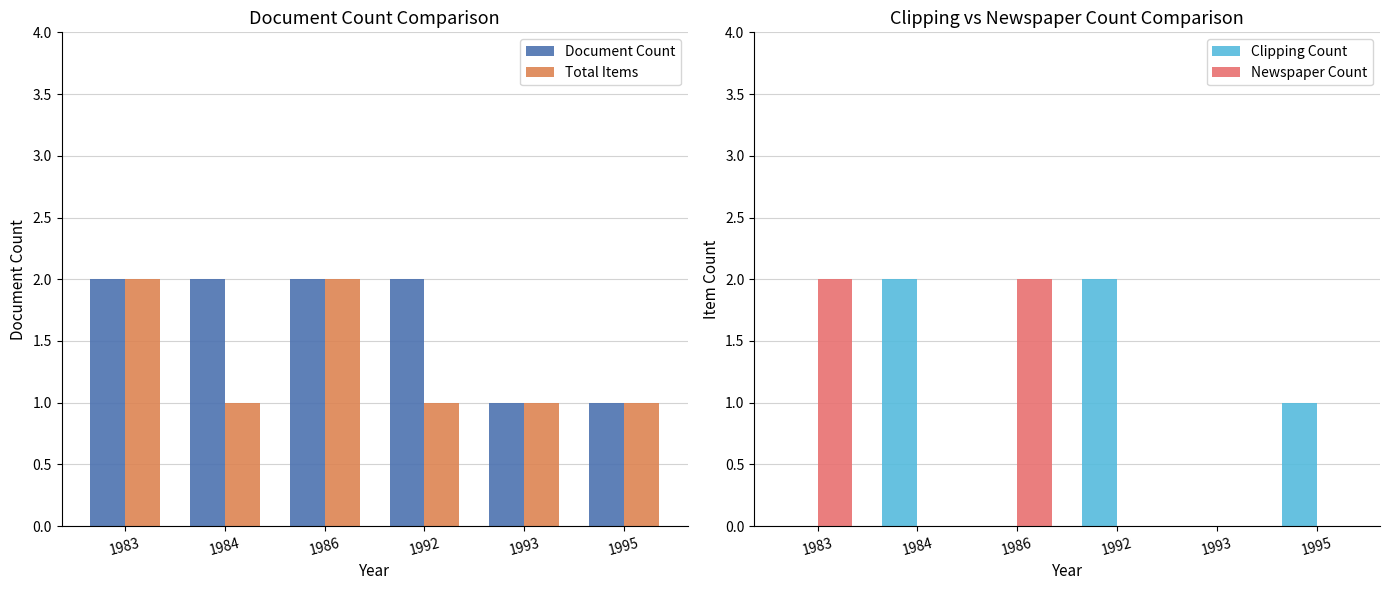

What is the sum of all Newspaper Count values?

4